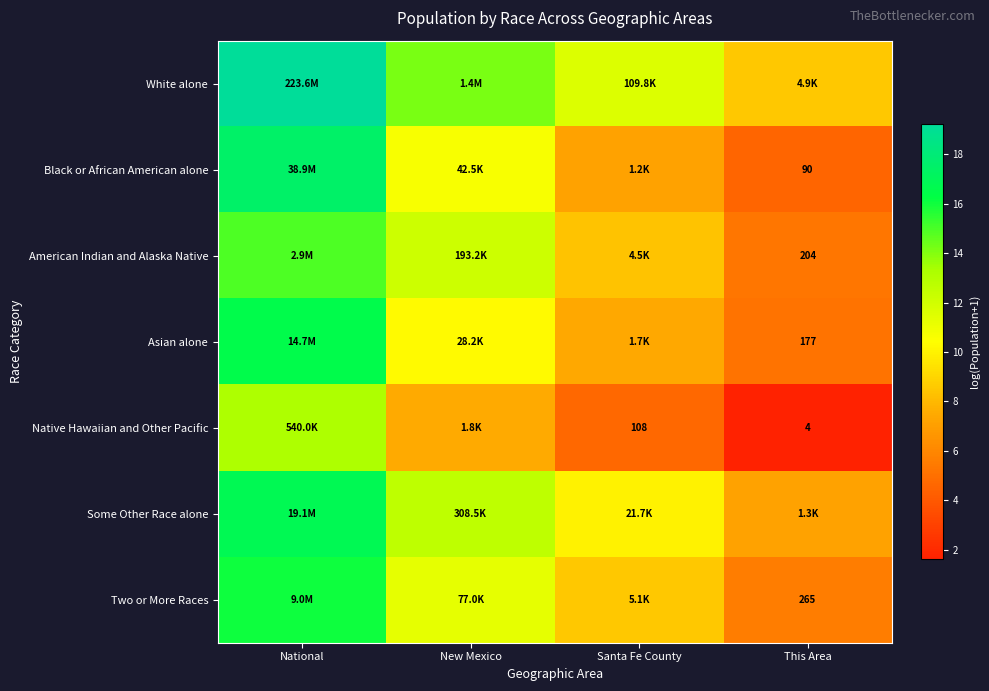

What is the total value across all series at National?

114.1